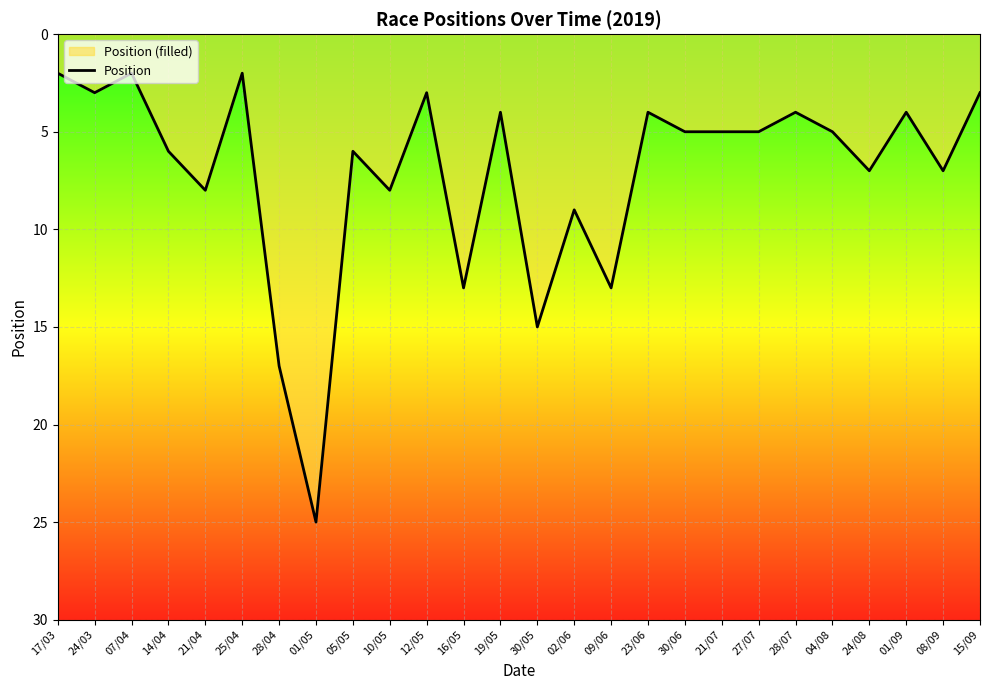

What is the approximate value at 23/06, to the nearest 5?

5